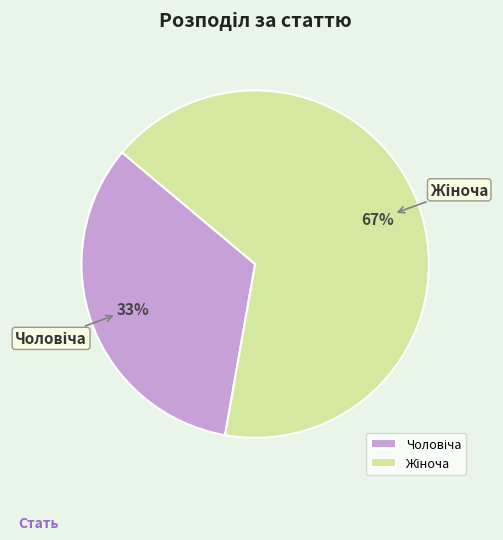

Is there any slice that represents more than half of the pie?

Yes